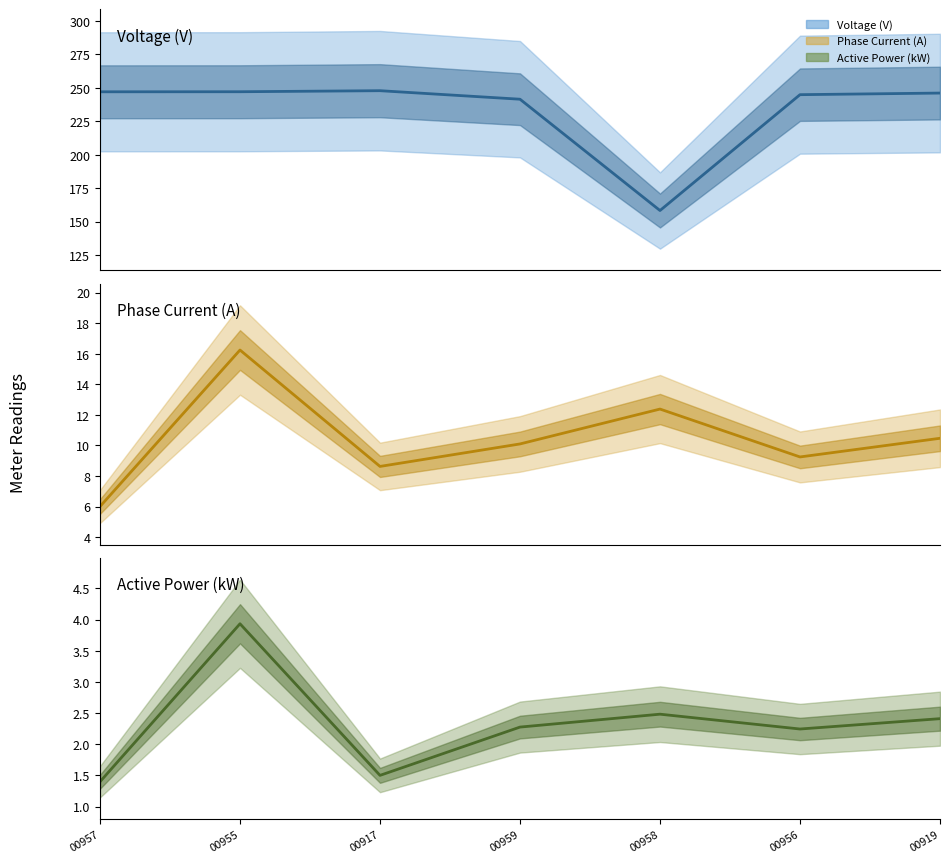

Where is Voltage nearest to the value 203?

00959